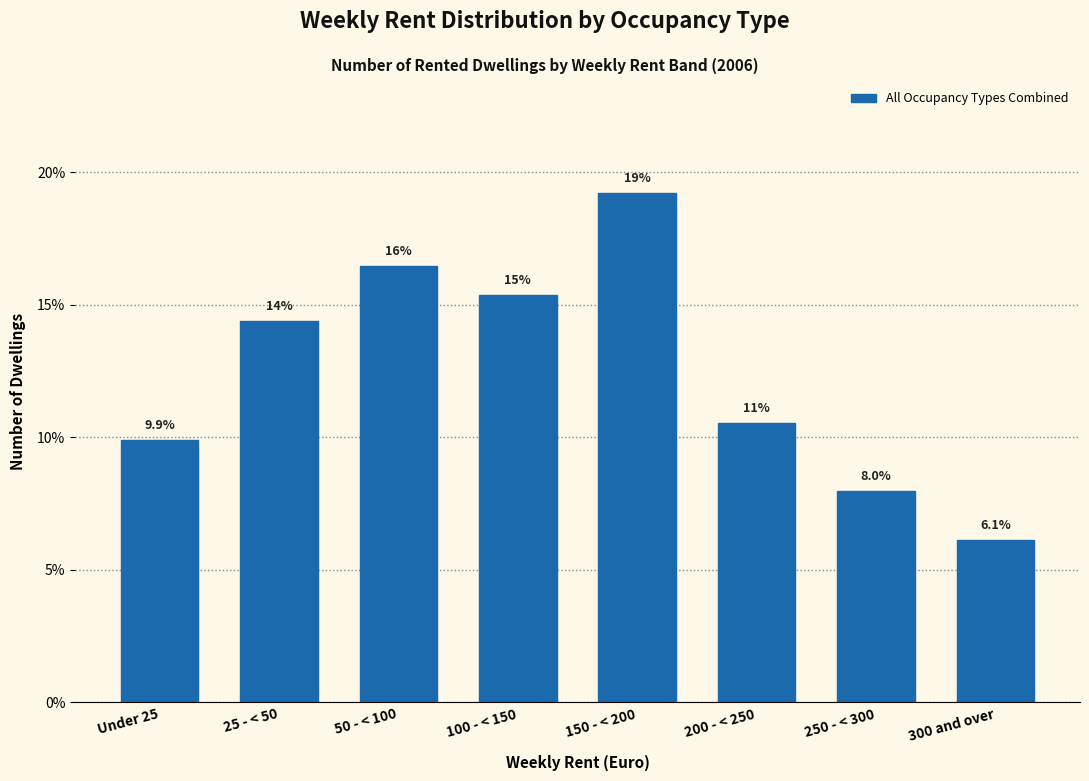

How many bars are there in total?

8